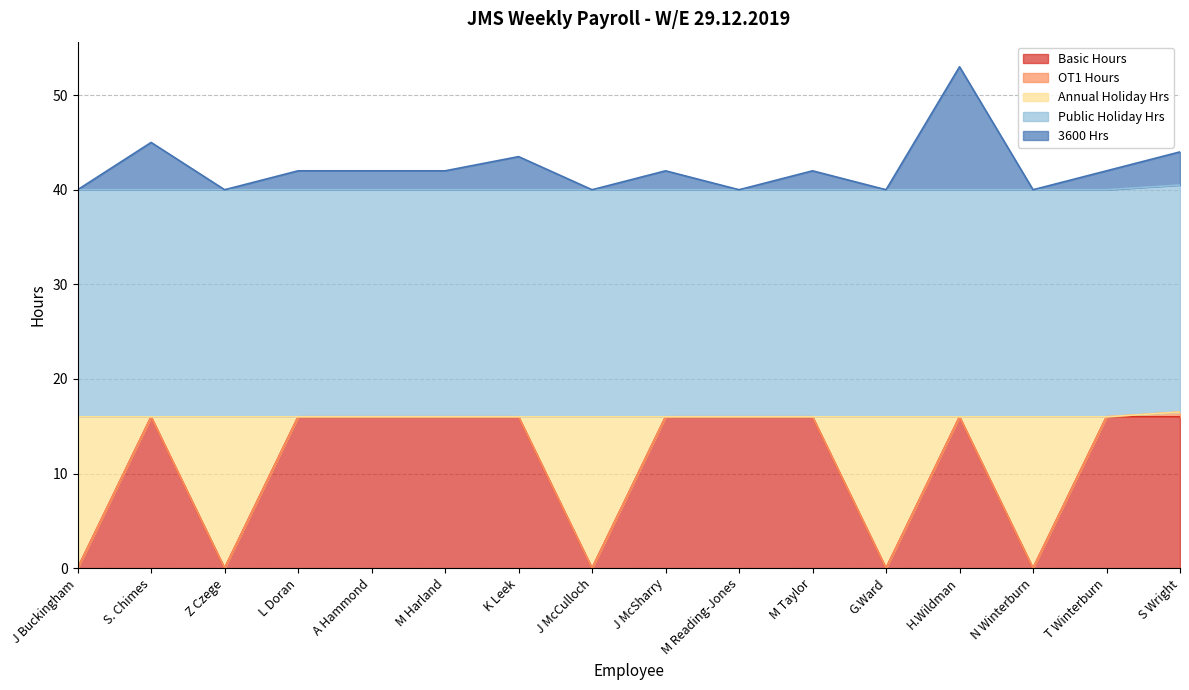

The Basic Hours series shows 16.0 at T Winterburn. True or false?

True